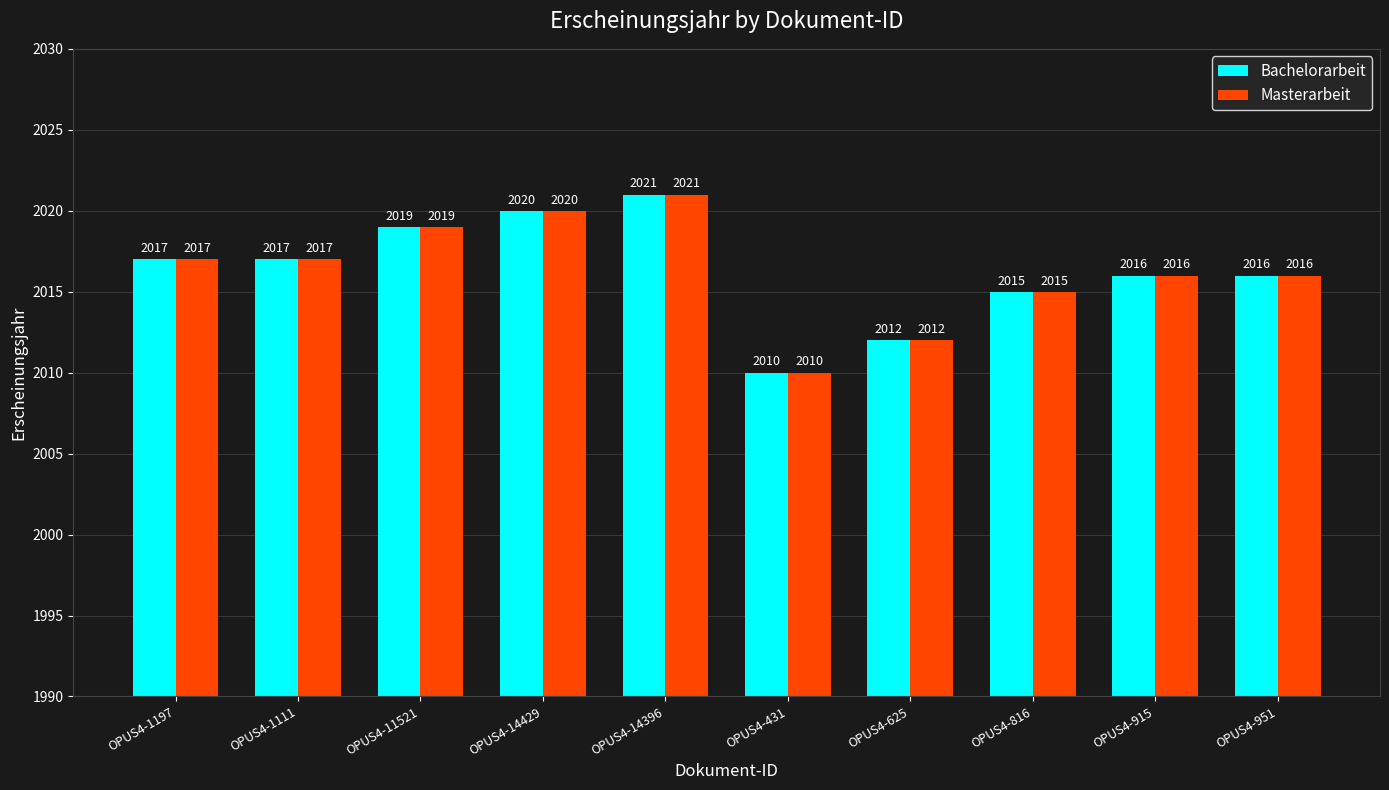

What is the sum of all Bachelorarbeit values?

20163